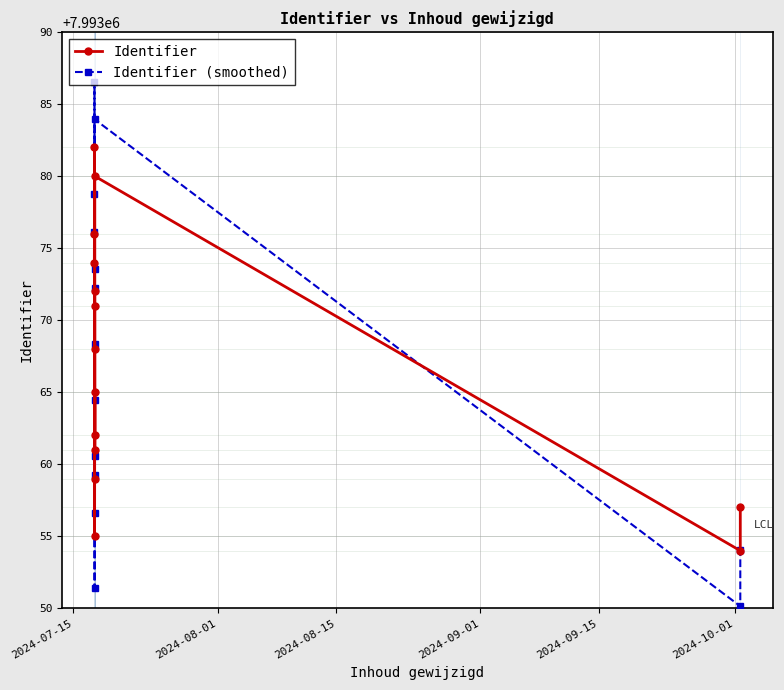

The Identifier series shows 2246928.9 at 2024-07-15. True or false?

False